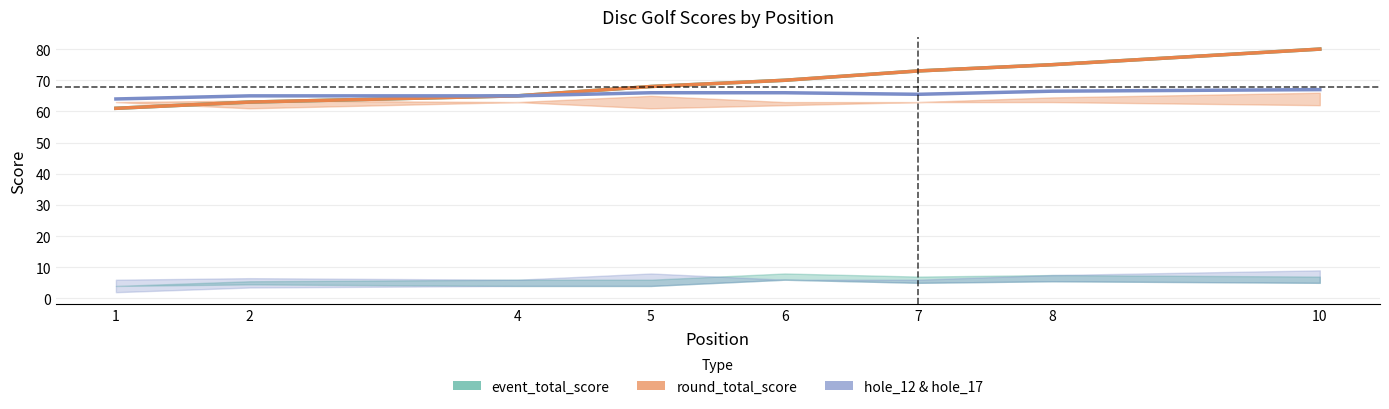

True or false: hole_12 & hole_17 avg and round_total_score intersect in this chart.

False